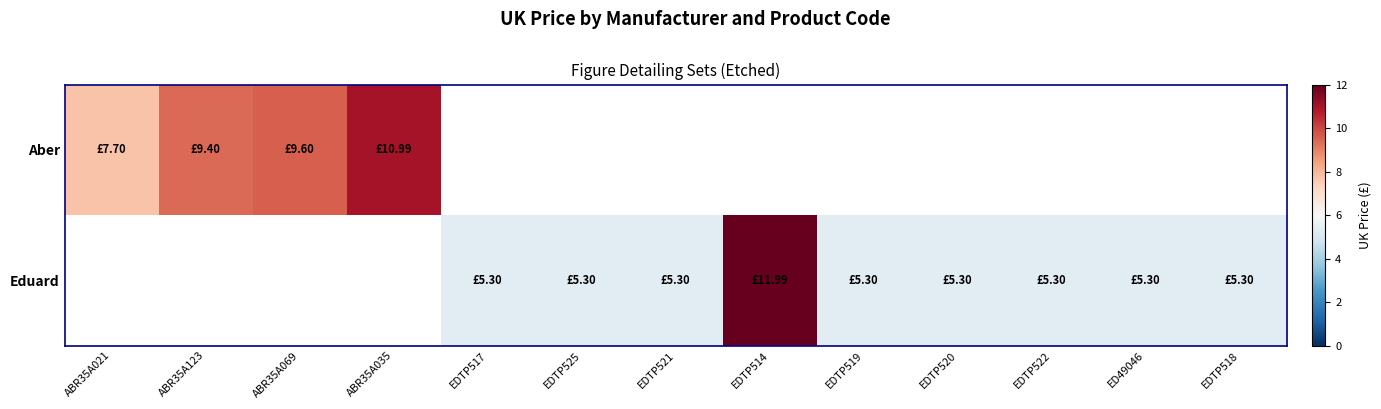

True or false: Eduard has a value of 3.6 at EDTP517.

False